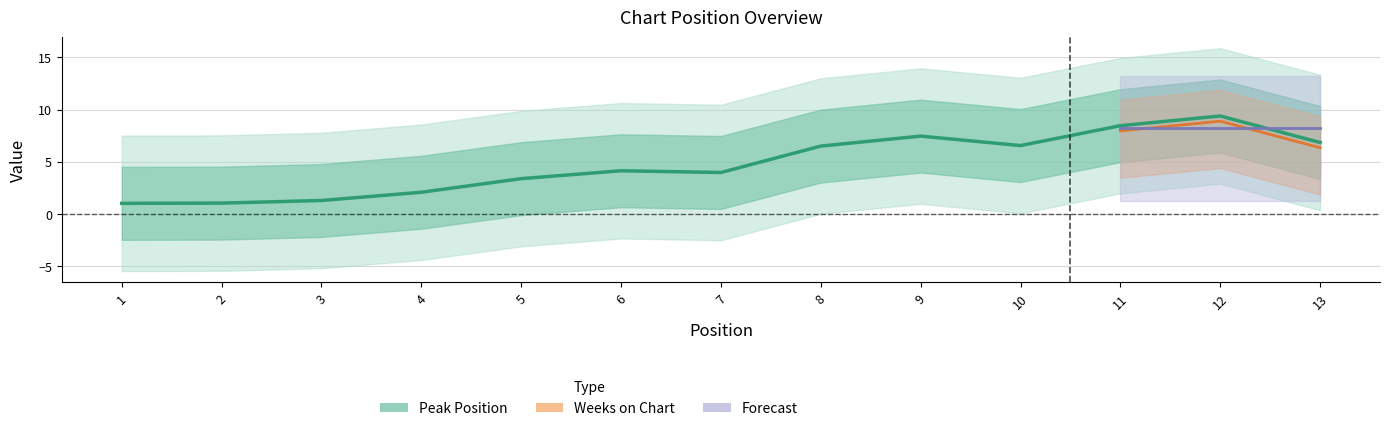

Does the chart have visible grid lines?

Yes